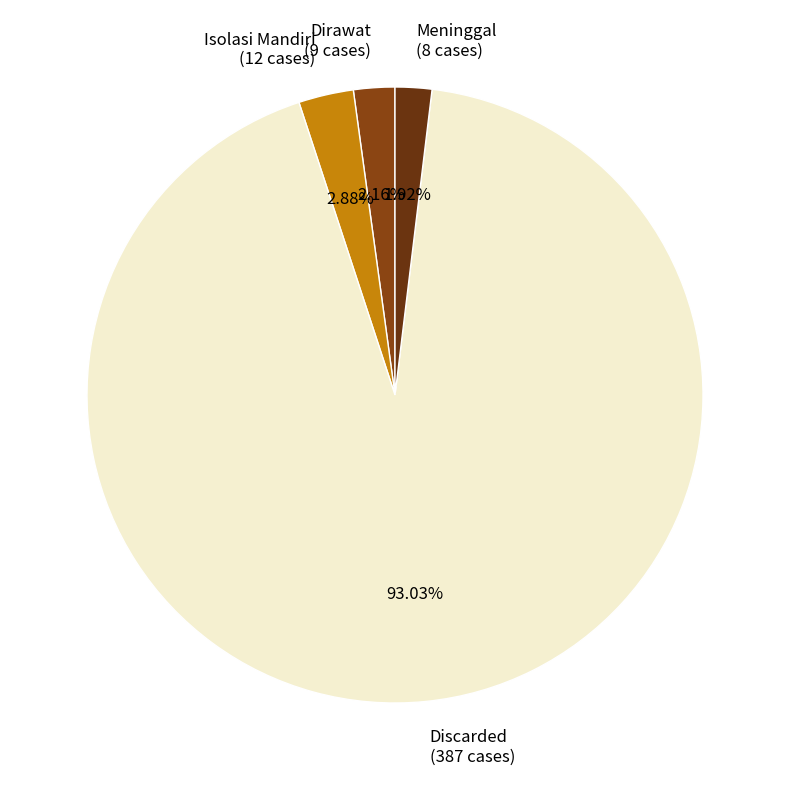

To the nearest percent, what is the difference between the largest and smallest slice percentages?

91%